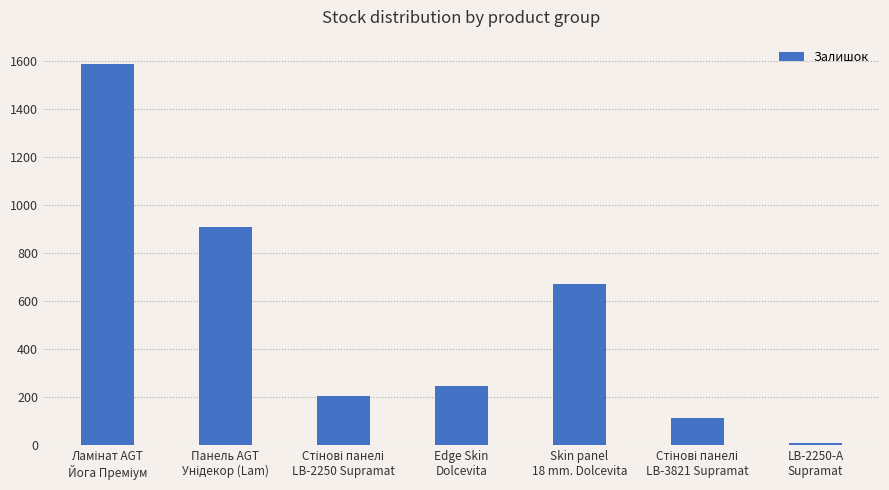

Does the chart contain any negative values?

No